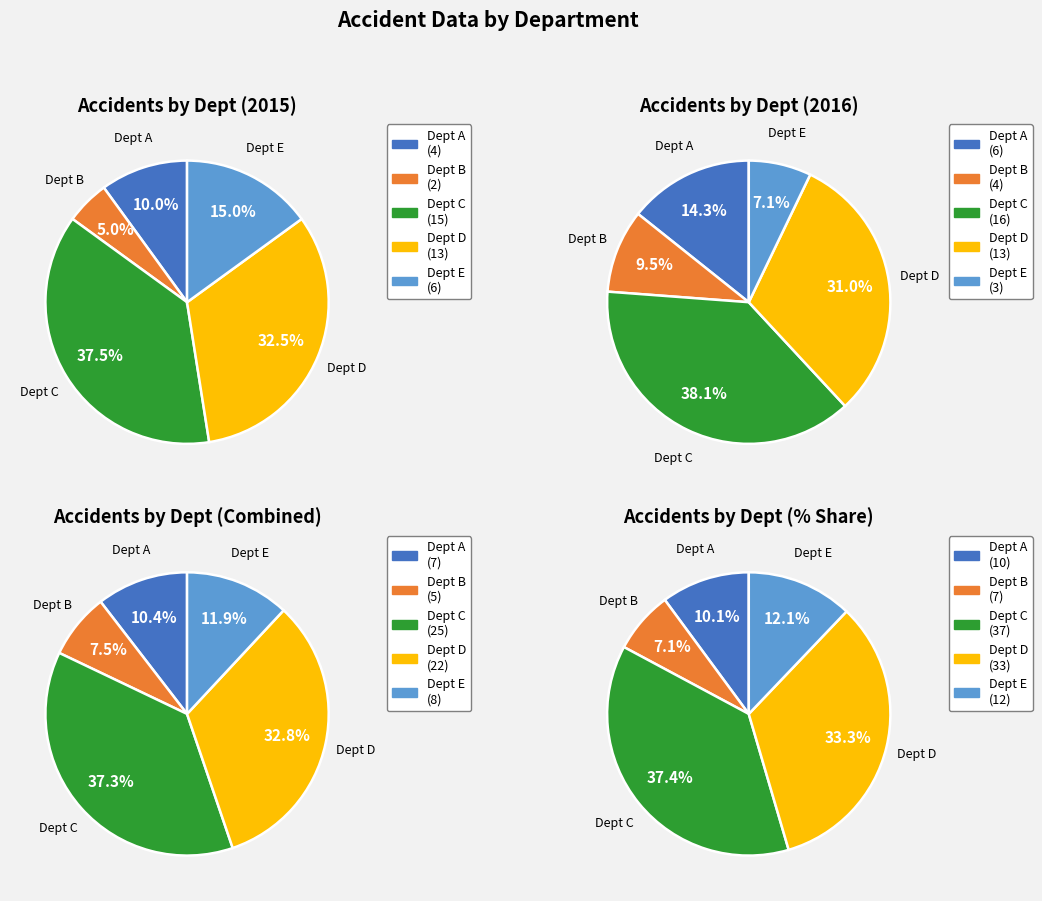

Does Dept A represent more than half of the total?

No